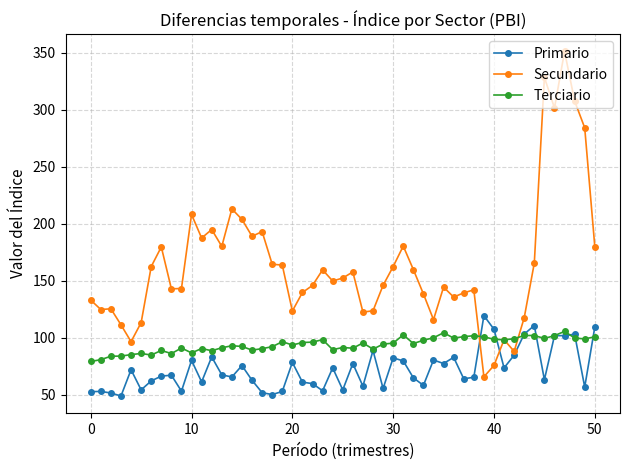

Rank the series by their maximum value, from lowest to highest.

Terciario, Primario, Secundario